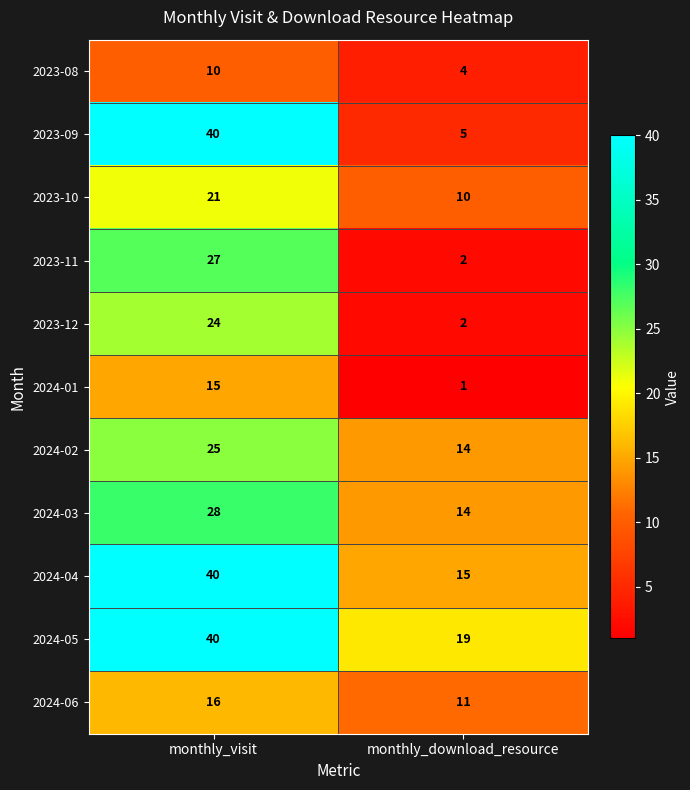

True or false: 2023-09 has a value of 12 at monthly_visit.

False